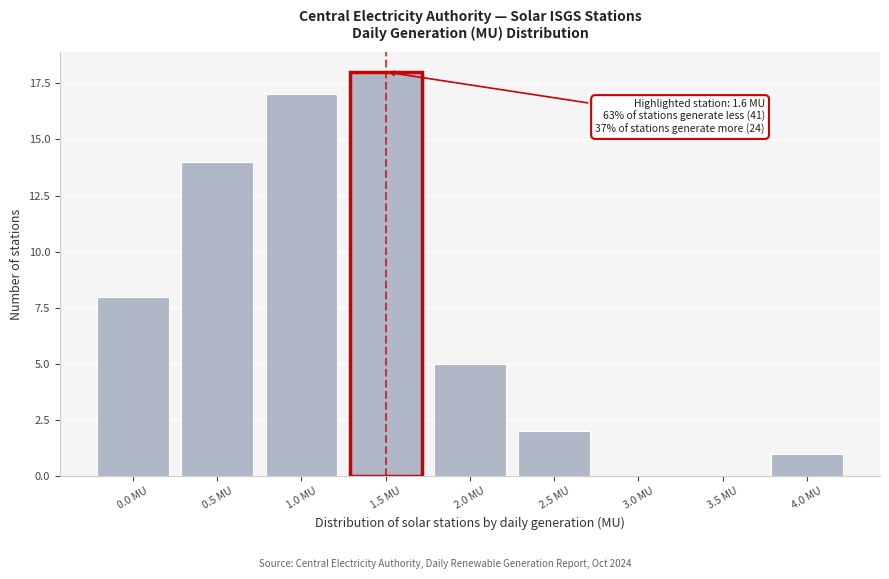

Reading left to right, transcribe all the data shown in this chart.

0.0 MU=8	0.5 MU=14	1.0 MU=17	1.5 MU=18	2.0 MU=5	2.5 MU=2	3.0 MU=0	3.5 MU=0	4.0 MU=1